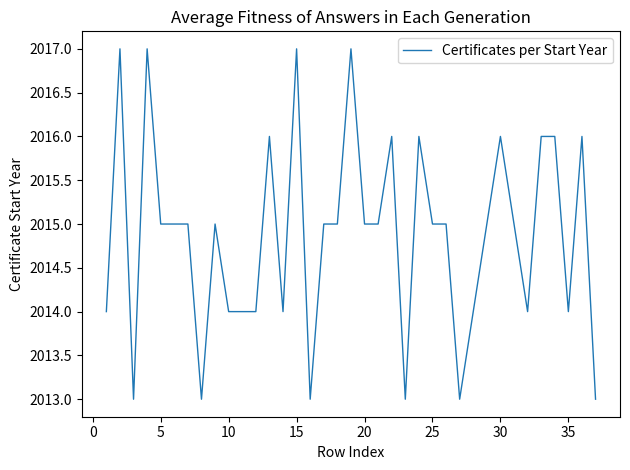

What is the minimum value shown in the chart?

2013